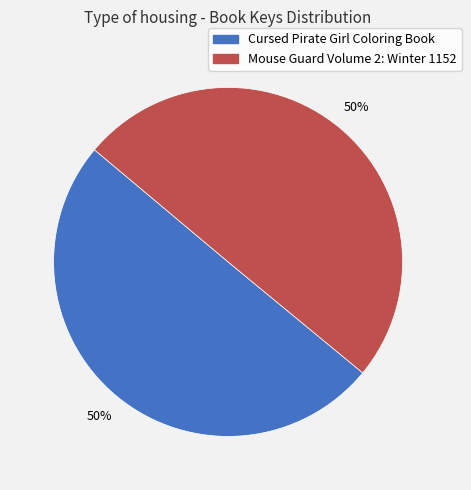

What is the ratio of the value at Cursed Pirate Girl Coloring Book to the value at Mouse Guard Volume 2: Winter 1152?

1.0